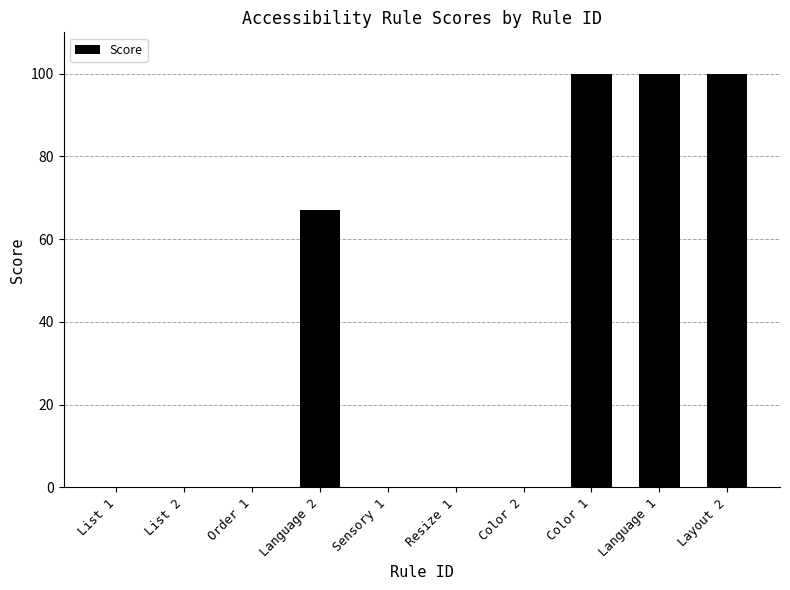

Reading right to left, list all the values displayed in this chart.

Layout 2=100	Language 1=100	Color 1=100	Color 2=0	Resize 1=0	Sensory 1=0	Language 2=67	Order 1=0	List 2=0	List 1=0